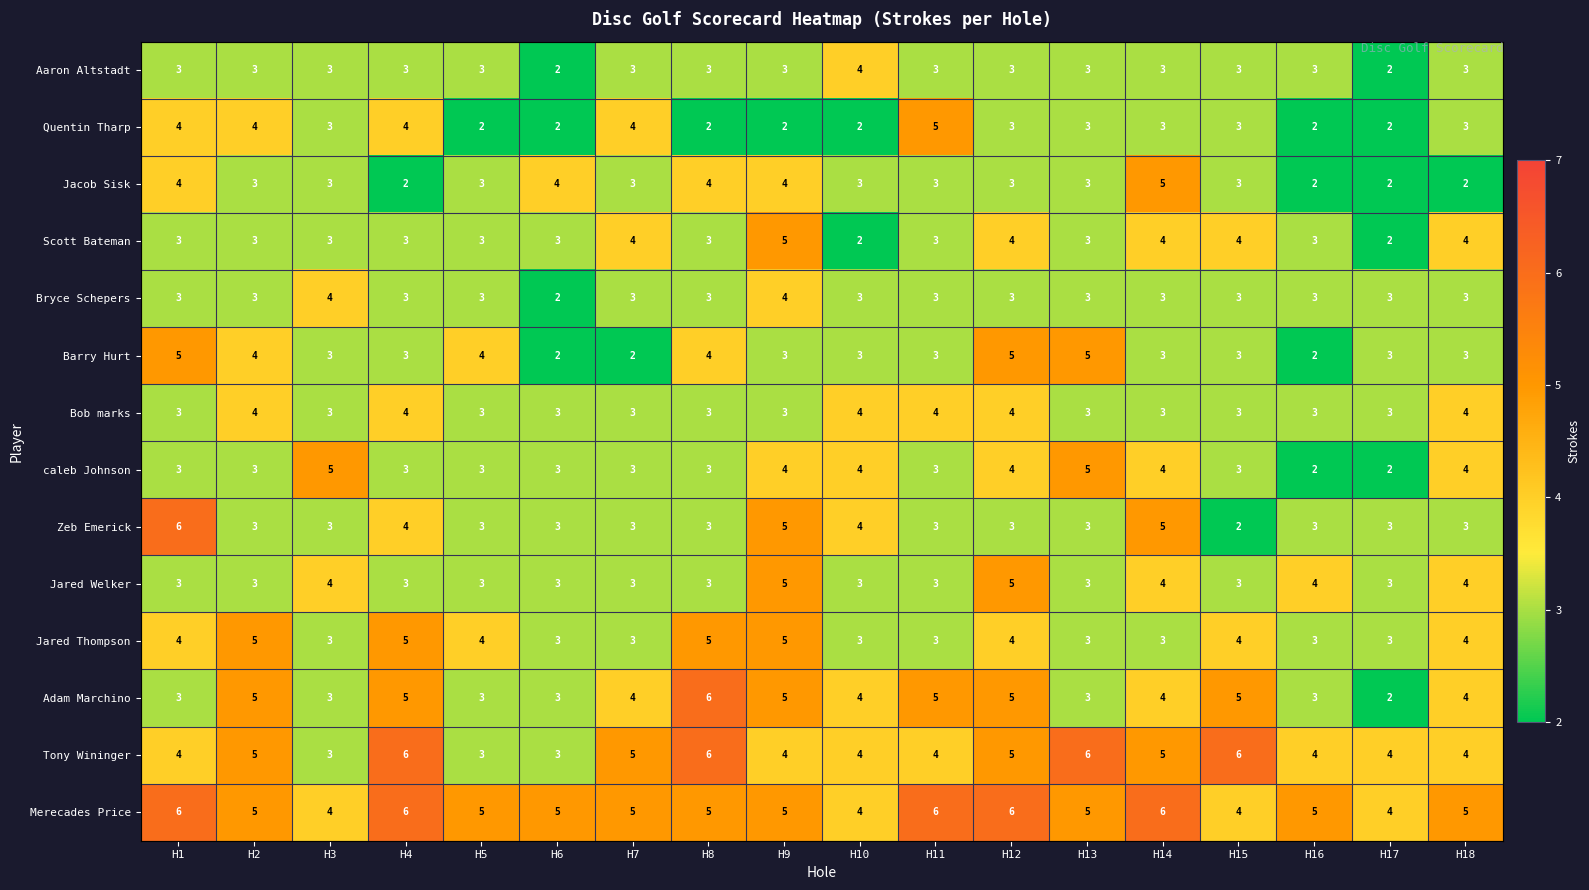

Which series changed the most between H12 and H17?

Adam Marchino